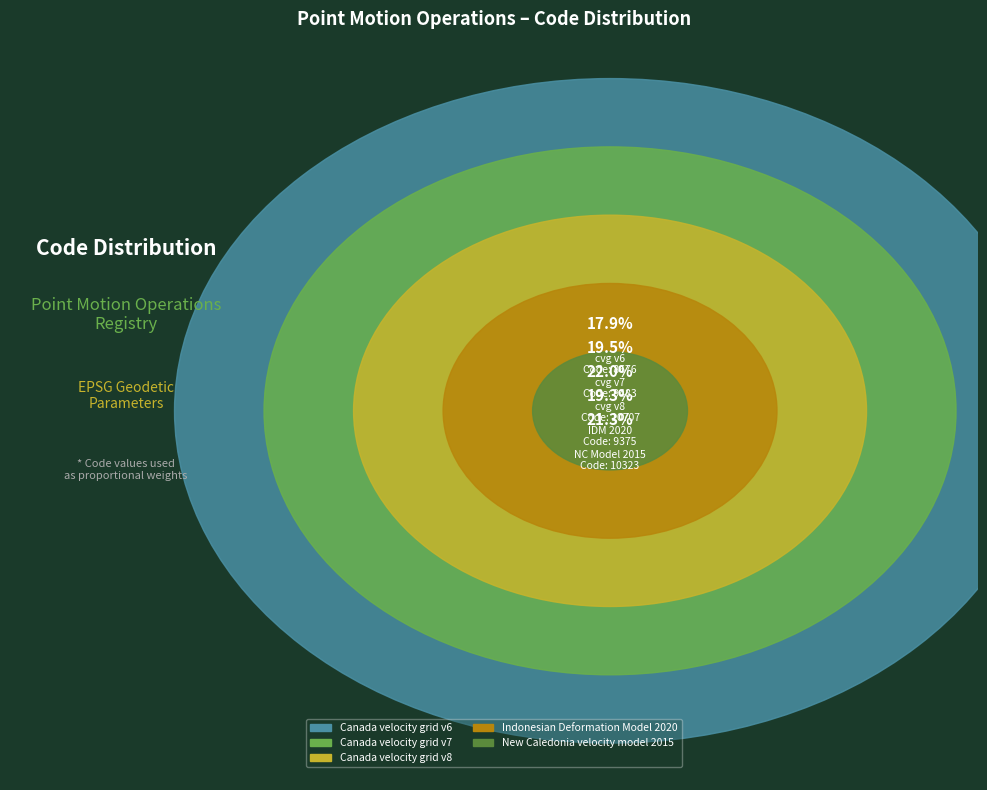

Rank the categories by value from lowest to highest.

Canada velocity grid v6, Indonesian Deformation Model 2020, Canada velocity grid v7, New Caledonia velocity model 2015, Canada velocity grid v8